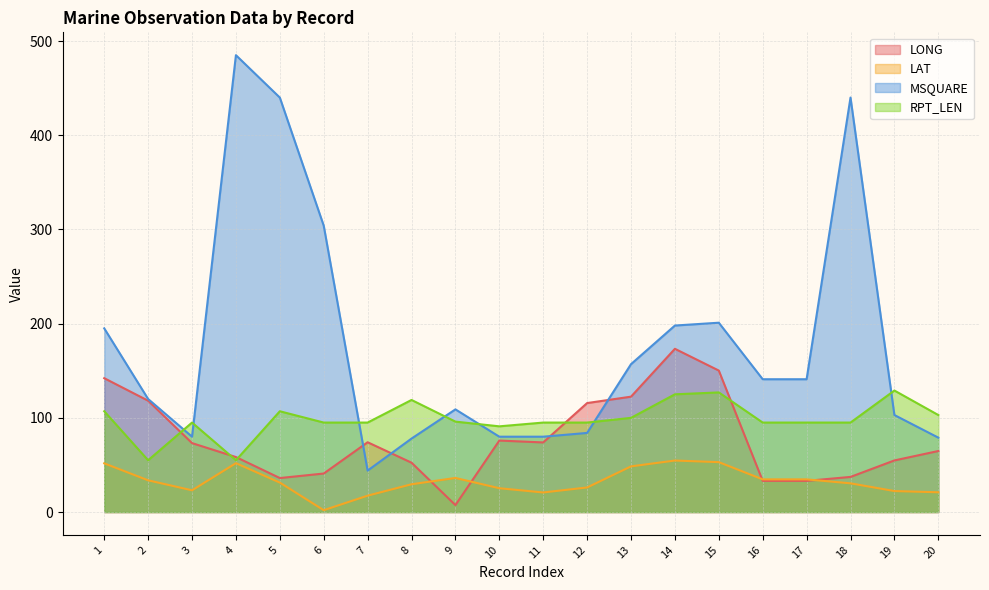

What is the difference between the MSQUARE values at 11 and 9?

29.0